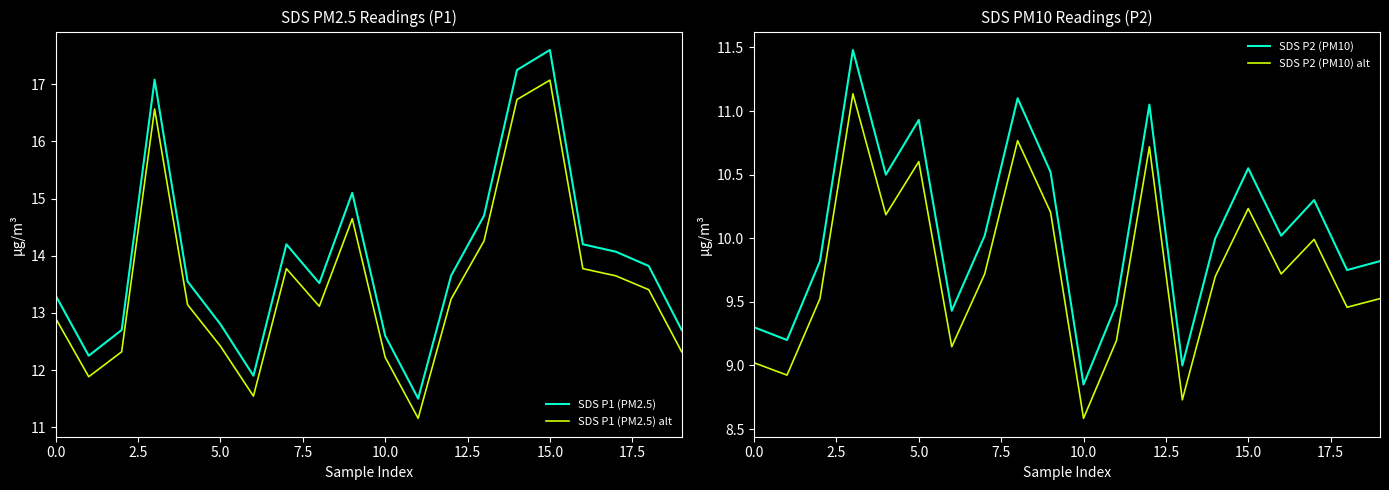

True or false: SDS P2 (PM10) alt and SDS P1 (PM2.5) cross at least once.

False